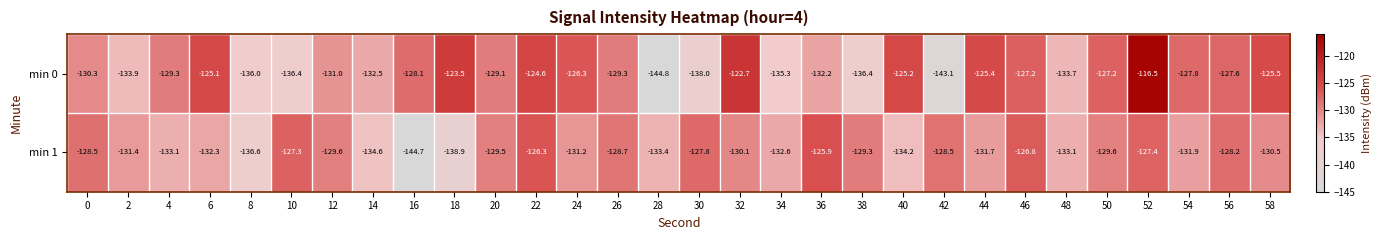

What is the average value of the min 0 series?

-130.1